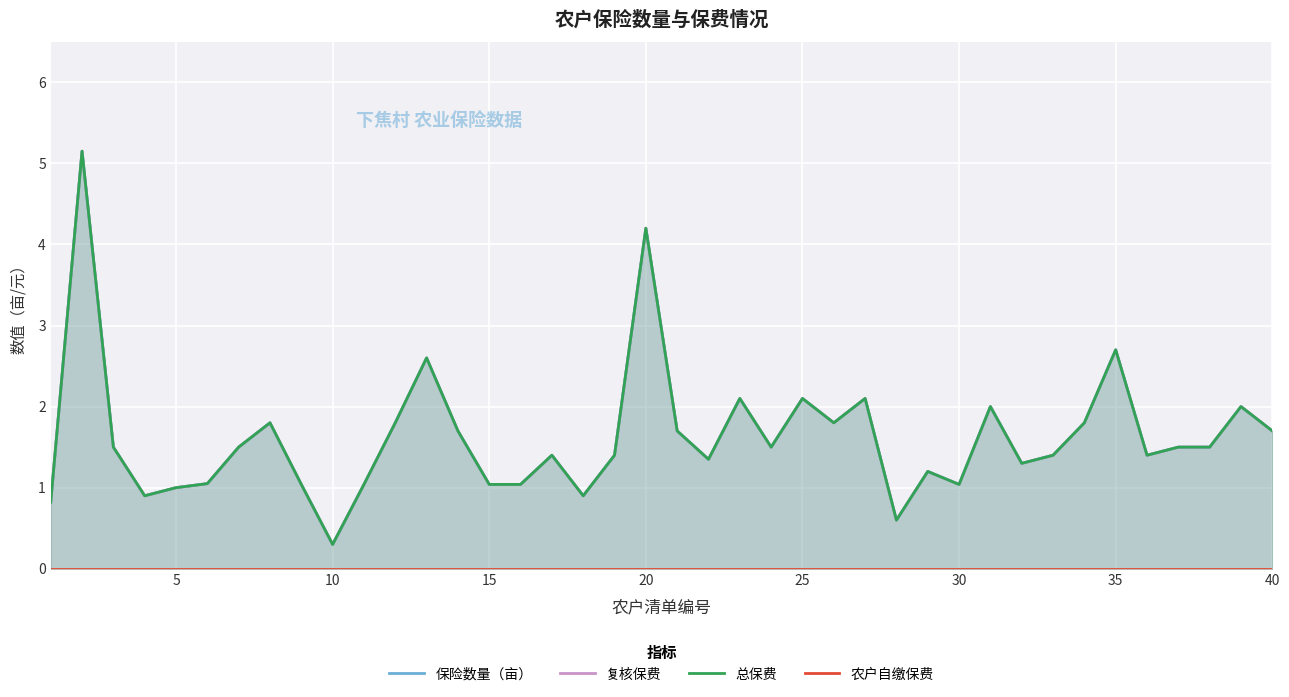

True or false: 复核保费 and 农户自缴保费 cross at least once.

False